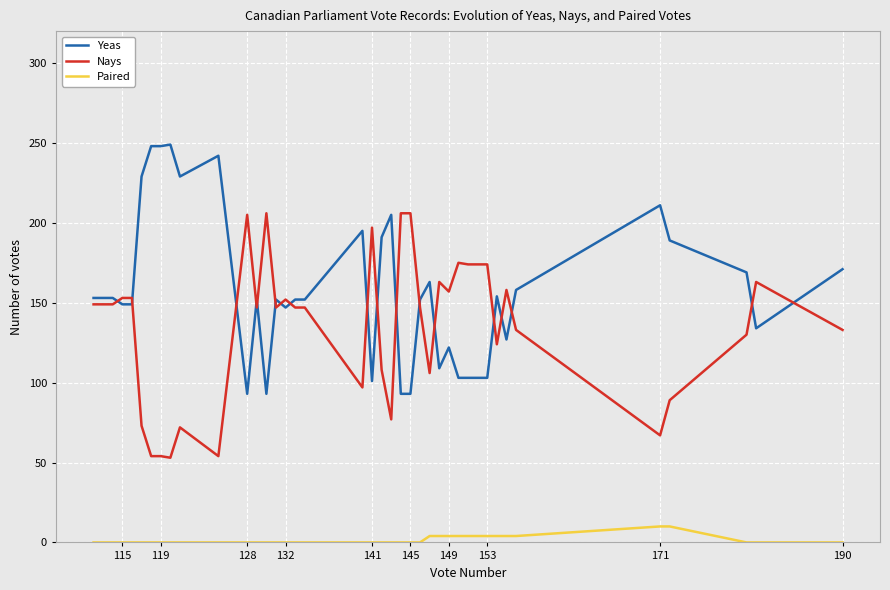

What are all the series names shown in the legend?

Yeas, Nays, Paired